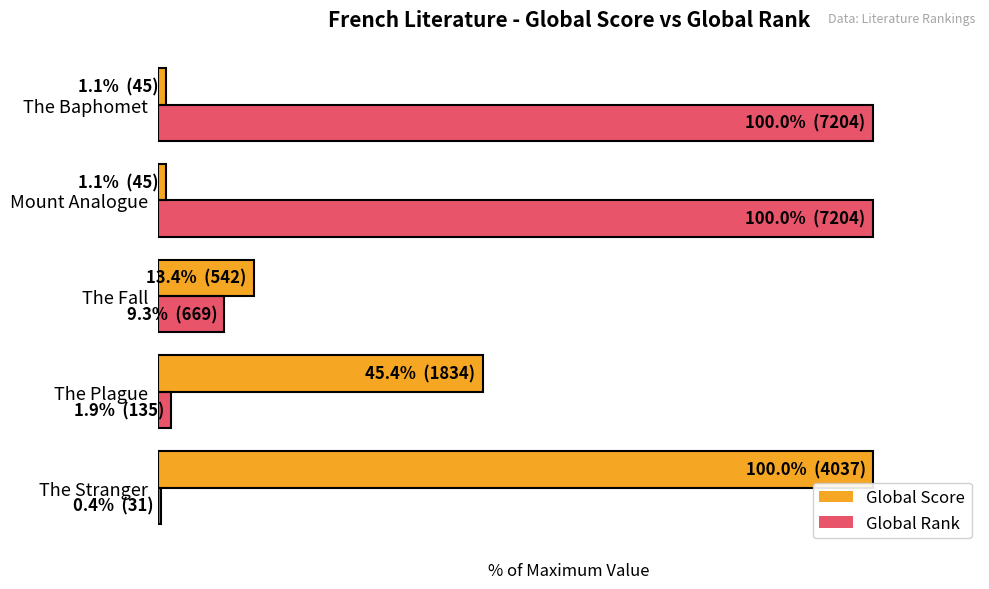

What are all the series names shown in the legend?

Global Score, Global Rank